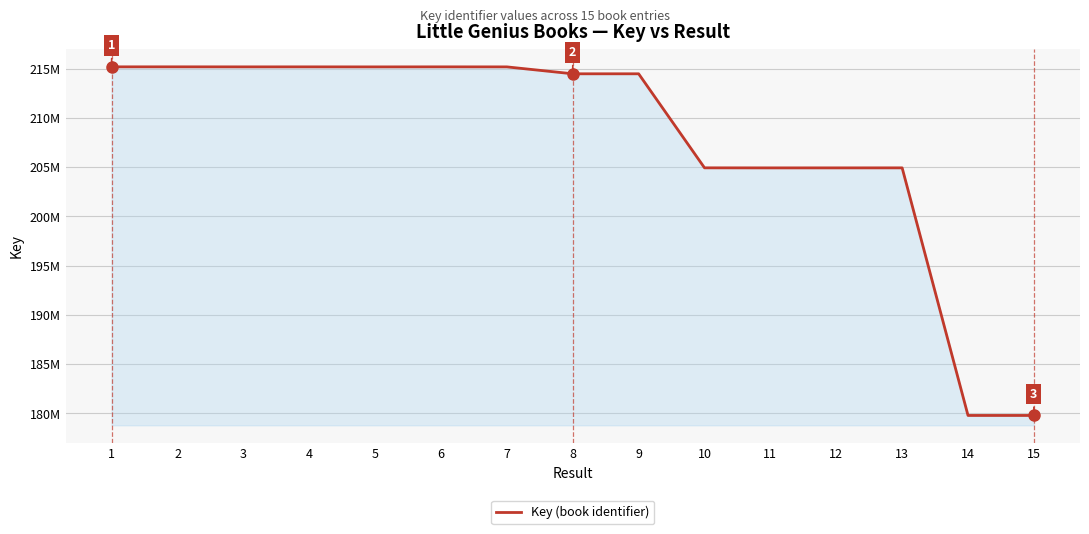

How many interior local valleys (lower than both neighbors) does the data have?

4